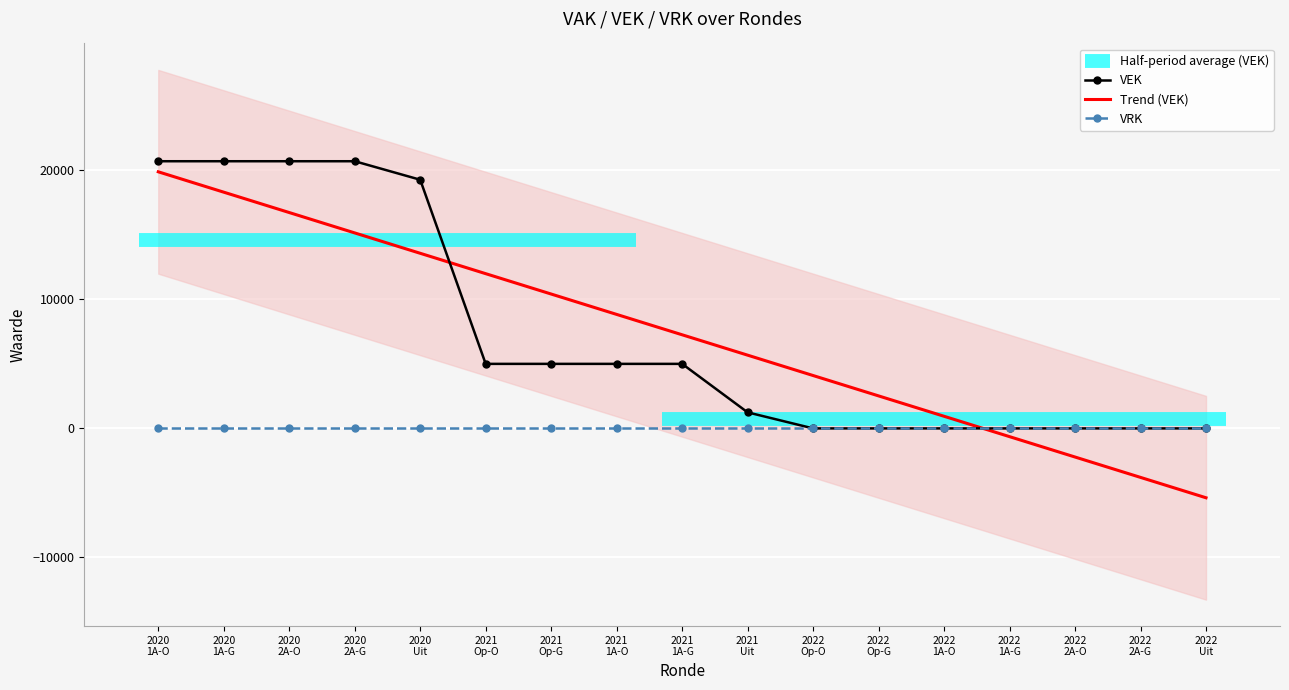

Which series has the largest range (max minus min)?

Trend (VEK)